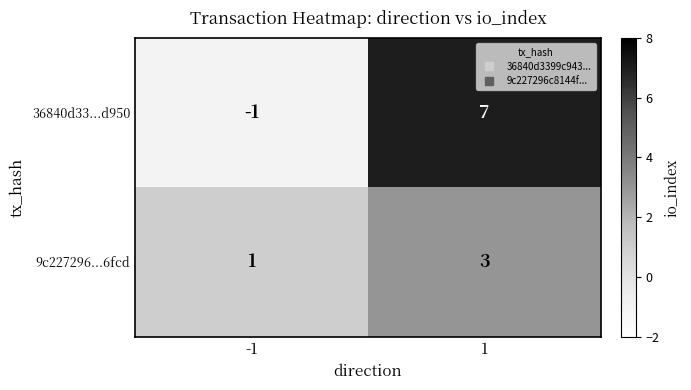

At how many categories does at least one series exceed 0?

2